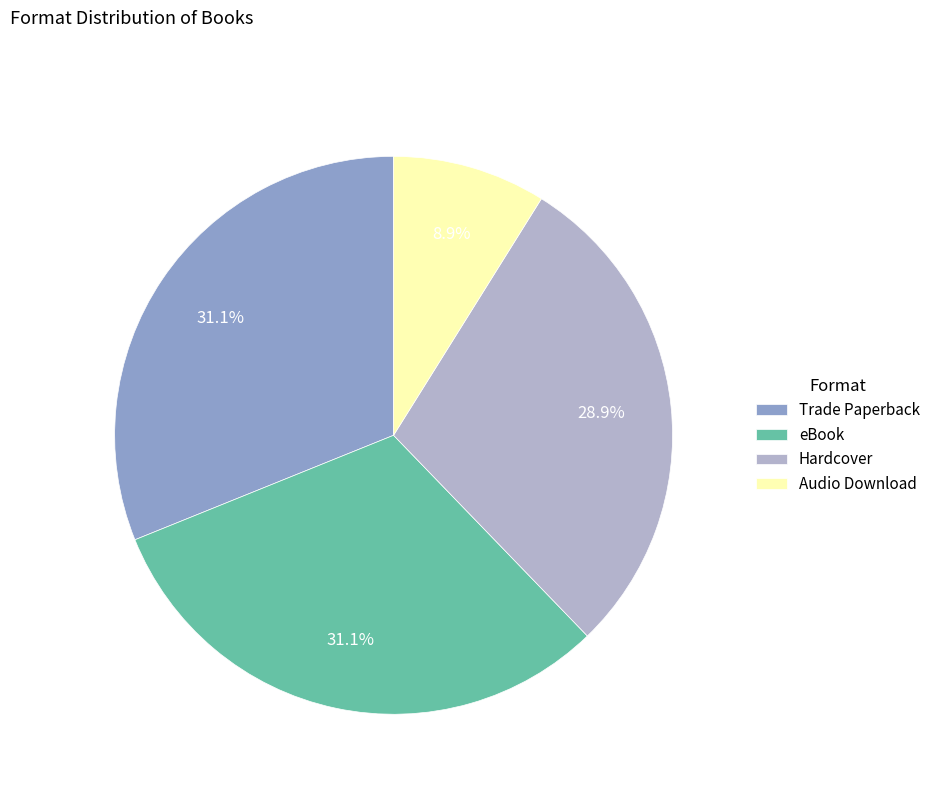

Is the sum of Trade Paperback and eBook greater than half?

Yes